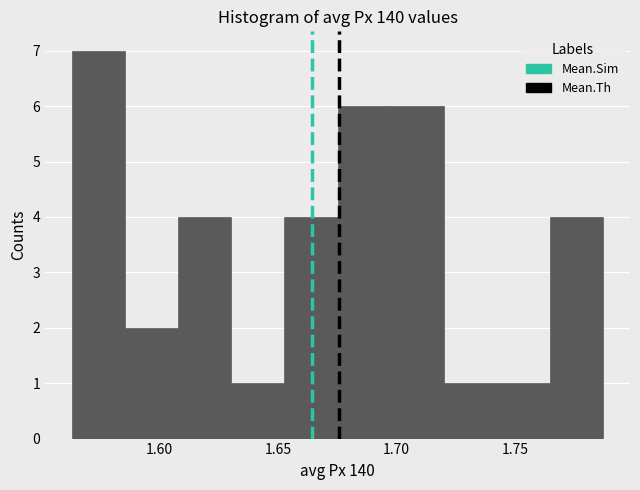

Reading left to right, list every bar in this chart as the range it spans on the x-axis followed by its height. Neither the bar edges nor the heights are printed on the chart, so give them approximately, as read against the axes.

1.565 to 1.585: 7
1.585 to 1.610: 2
1.610 to 1.630: 4
1.630 to 1.655: 1
1.655 to 1.675: 4
1.675 to 1.695: 6
1.695 to 1.720: 6
1.720 to 1.740: 1
1.740 to 1.765: 1
1.765 to 1.785: 4